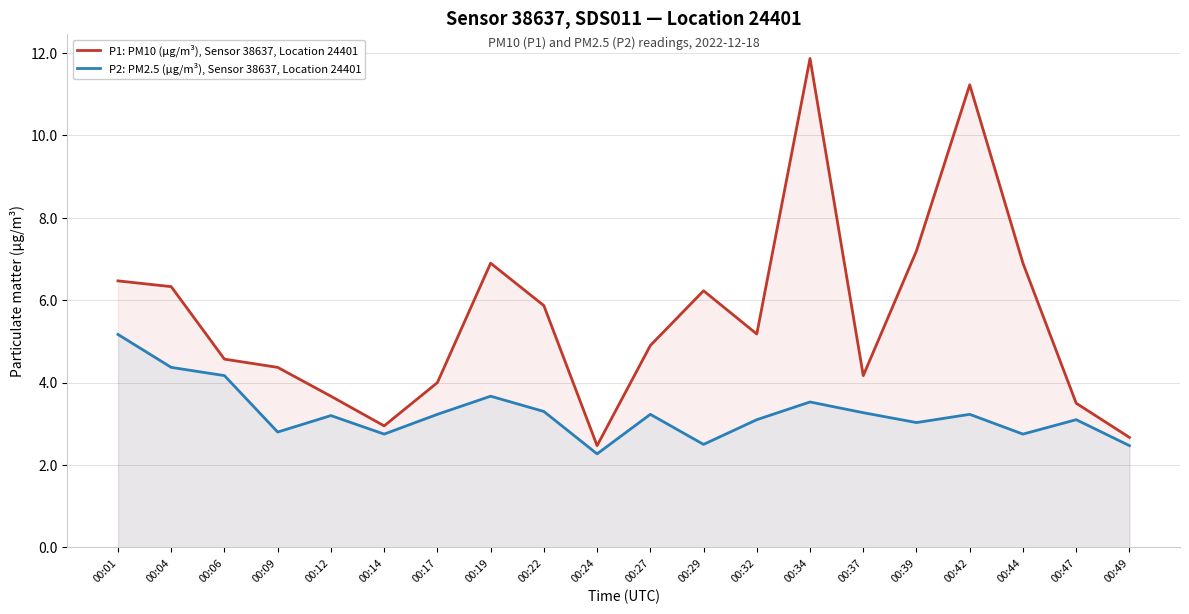

What is the approximate value of P2: PM2.5 (µg/m³), Sensor 38637, Location 24401 at 00:19?

3.7